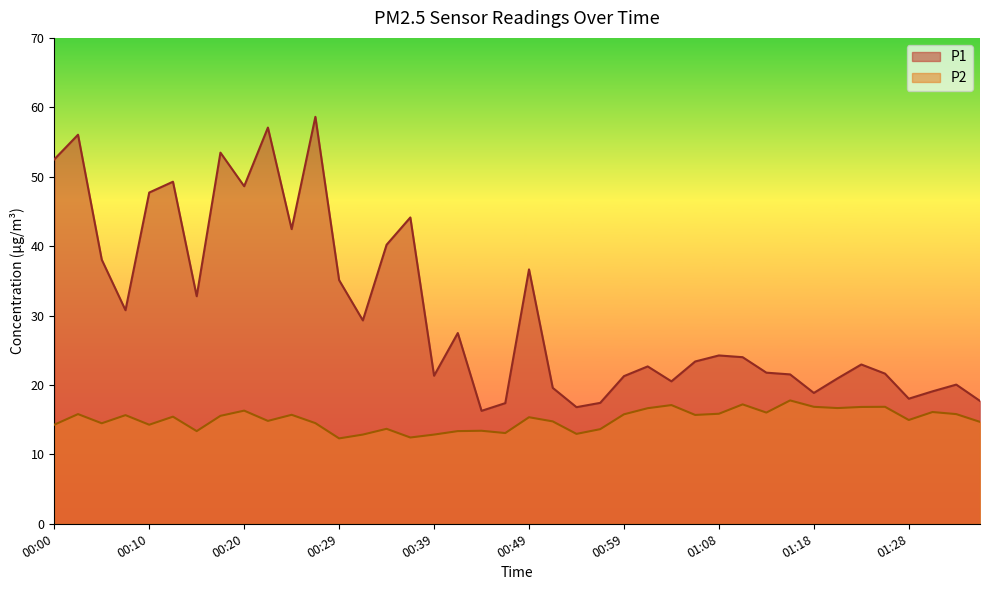

How many lines are shown in the chart?

2